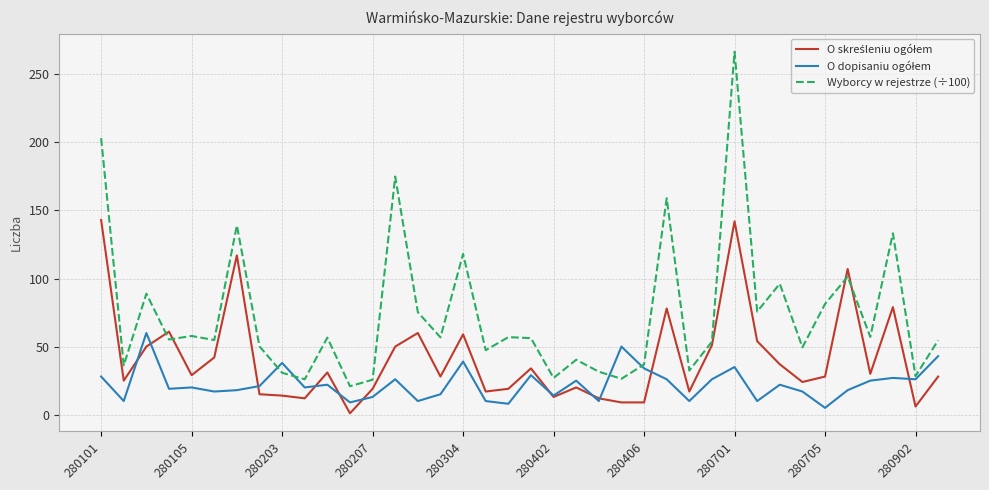

What is the minimum value for Wyborcy w rejestrze (÷100)?

20.9